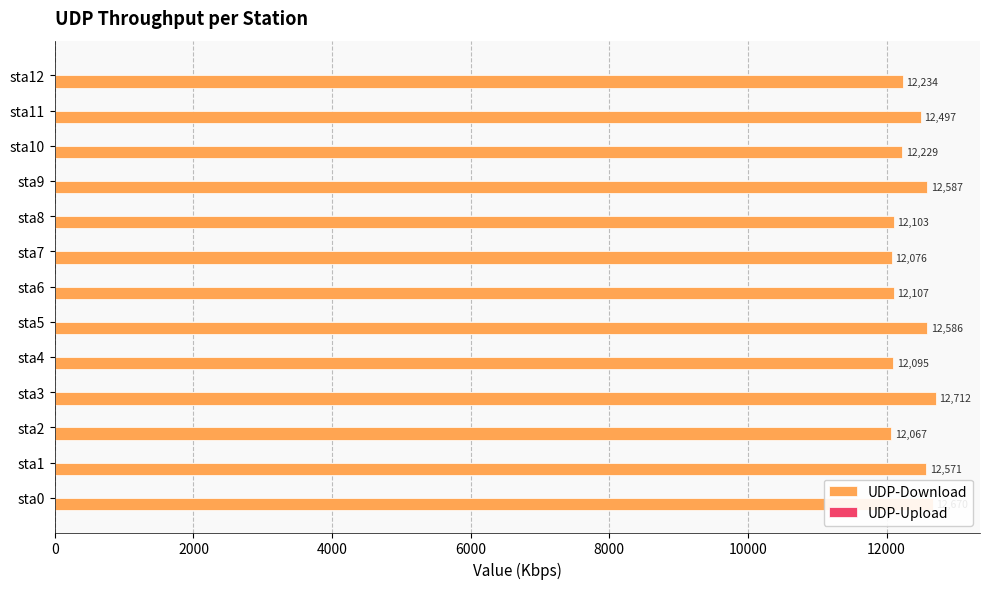

Rank the categories by value from highest to lowest.

sta3, sta0, sta9, sta5, sta1, sta11, sta12, sta10, sta6, sta8, sta4, sta7, sta2